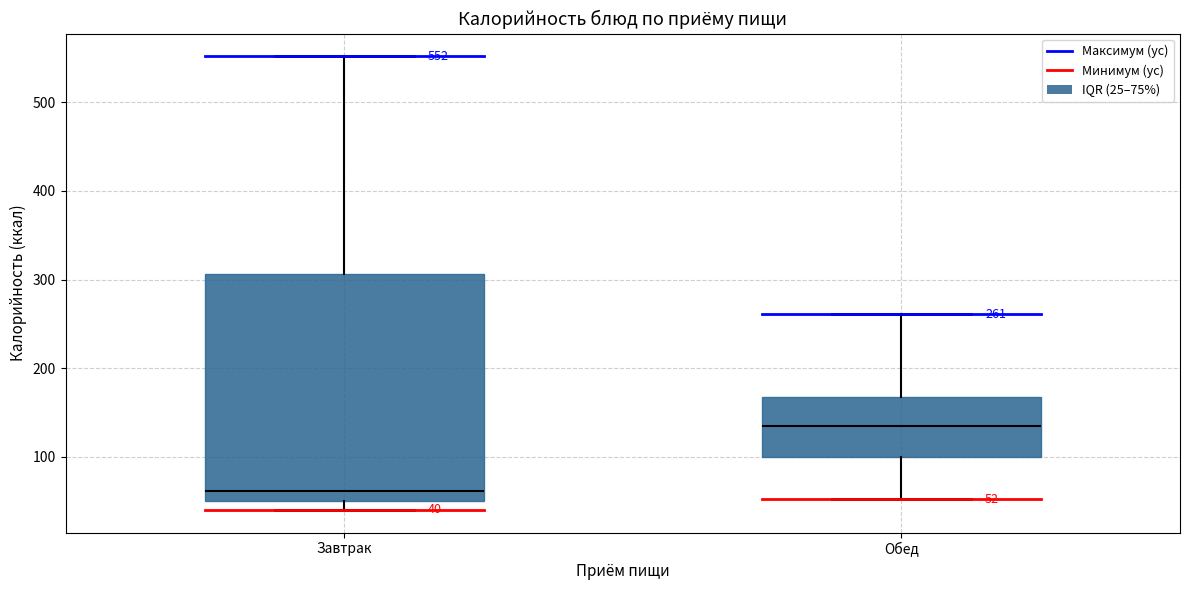

Comparing the boxes themselves (not the whiskers), which one is the tallest?

Завтрак